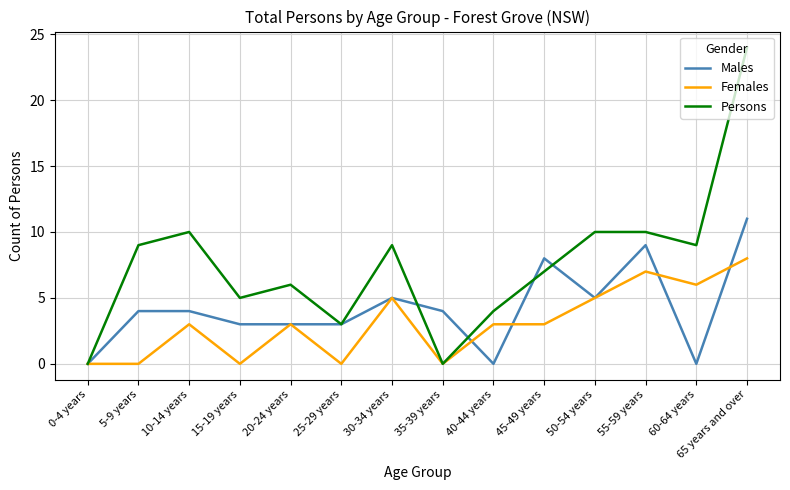

What is the total value across all series at 45-49 years?

18